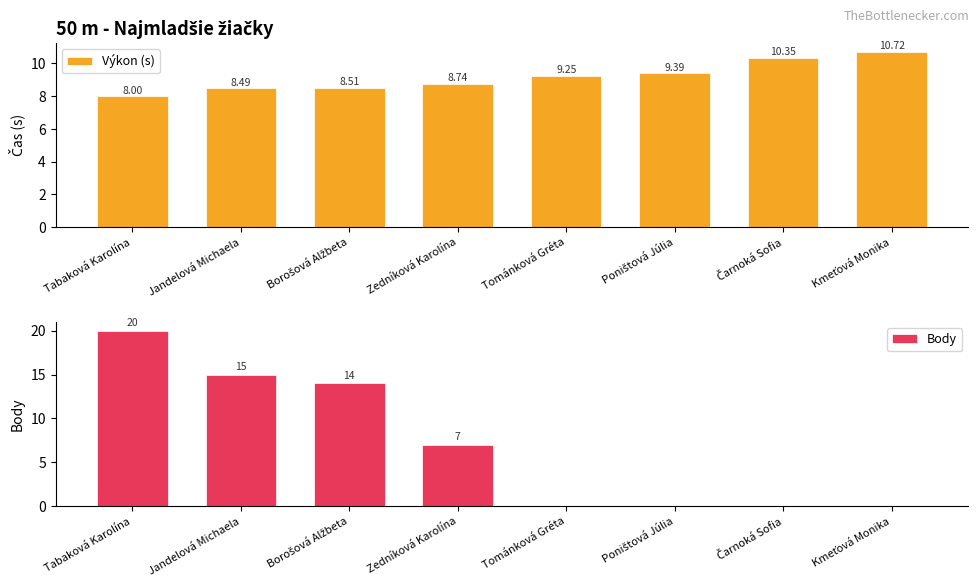

What is the sum of the Body values at Poništová Júlia and Borošová Alžbeta?

14.0